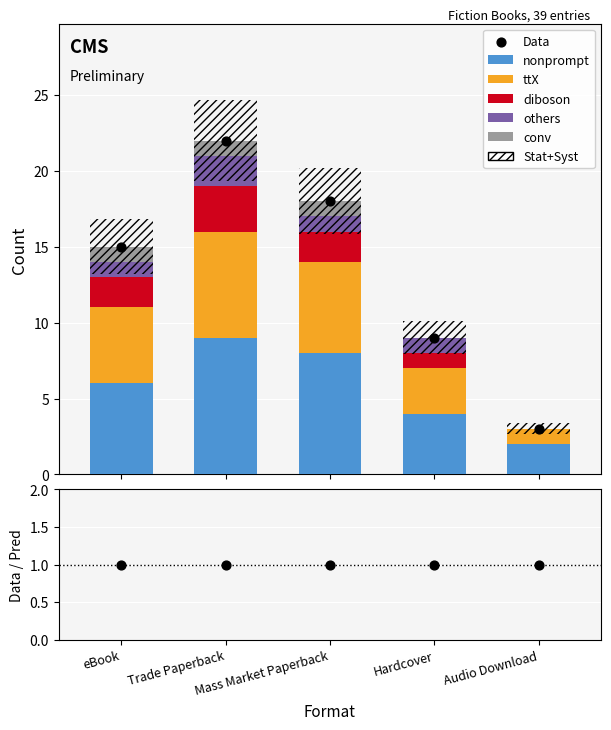

Which series has the largest total across all categories?

nonprompt